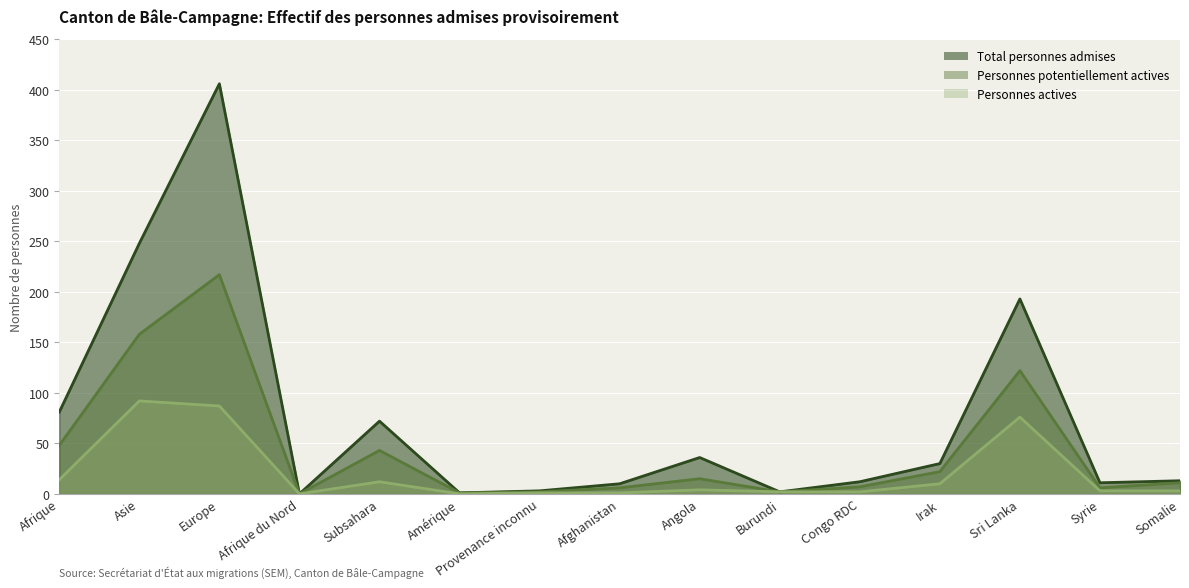

Which series has the widest spread of values?

Total personnes admises